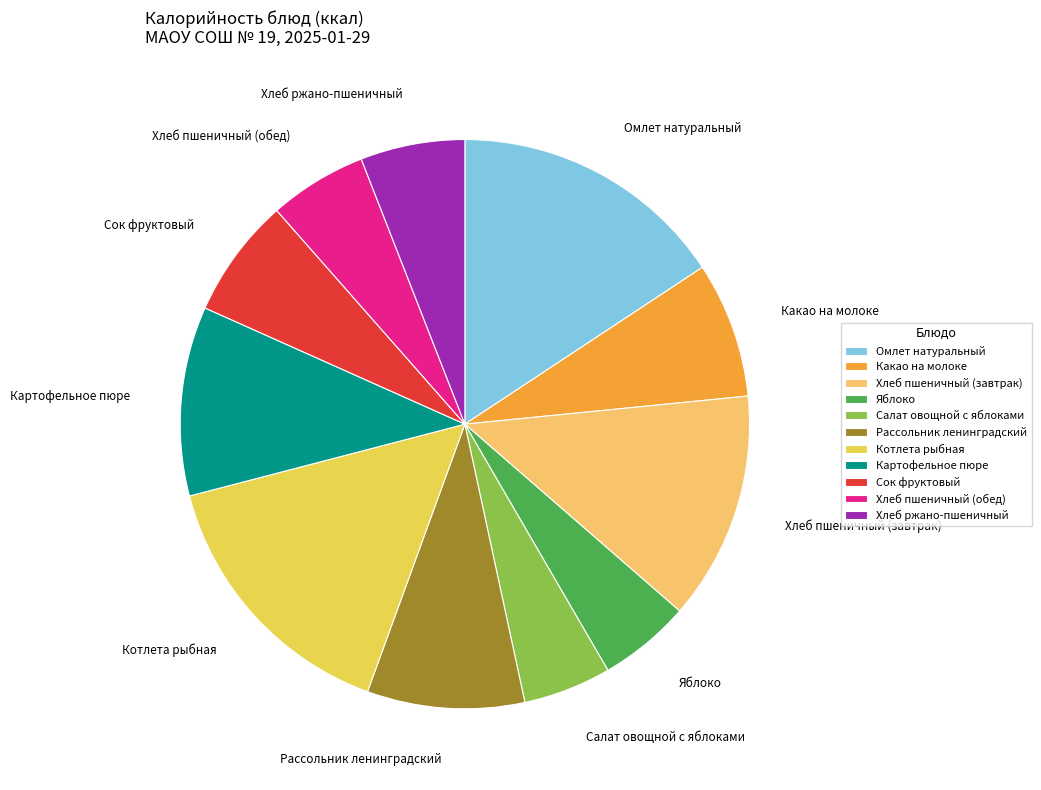

Combined, do Хлеб пшеничный (обед) and Котлета рыбная account for over 50%?

No